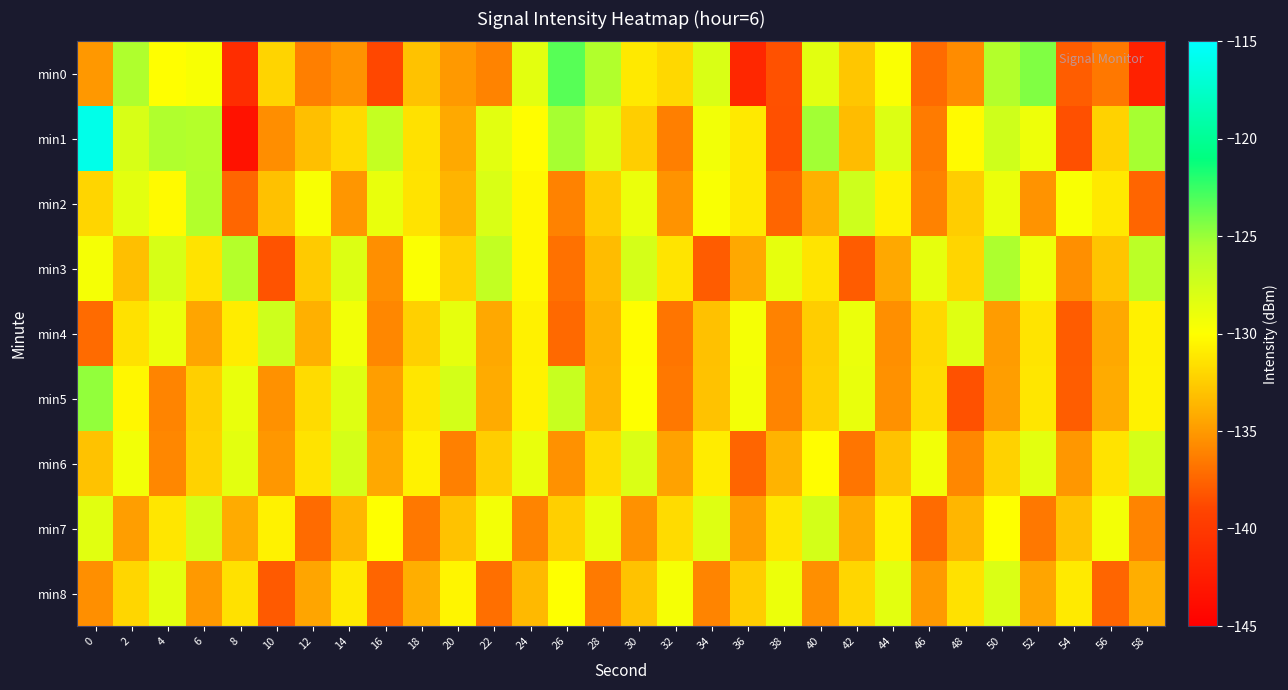

Reading left to right, transcribe all the data shown in this chart.

min0: 0=-135.1	2=-125.7	4=-130.0	6=-129.6	8=-141.1	10=-132.1	12=-136.3	14=-135.3	16=-138.9	18=-133.0	20=-135.0	22=-136.1	24=-128.5	26=-123.3	28=-125.8	30=-131.1	32=-131.9	34=-127.9	36=-141.5	38=-138.4	40=-128.4	42=-132.9	44=-129.7	46=-137.2	48=-135.7	50=-125.9	52=-124.3	54=-137.8	56=-136.6	58=-142.0
min1: 0=-116.1	2=-127.9	4=-125.7	6=-125.9	8=-143.4	10=-135.5	12=-133.2	14=-131.8	16=-126.8	18=-131.5	20=-134.2	22=-128.4	24=-130.1	26=-125.3	28=-127.9	30=-132.4	32=-136.2	34=-129.3	36=-131.1	38=-138.4	40=-125.2	42=-133.3	44=-128.1	46=-136.4	48=-130.2	50=-127.3	52=-129.1	54=-138.4	56=-132.2	58=-125.3
min2: 0=-132.1	2=-128.5	4=-130.2	6=-125.8	8=-137.4	10=-133.1	12=-129.6	14=-135.2	16=-128.8	18=-131.4	20=-133.7	22=-127.9	24=-130.3	26=-136.1	28=-132.5	30=-128.9	32=-135.3	34=-129.7	36=-131.1	38=-137.5	40=-133.9	42=-127.3	44=-130.7	46=-136.1	48=-132.5	50=-128.9	52=-135.3	54=-129.7	56=-131.1	58=-137.5
min3: 0=-129.5	2=-133.2	4=-127.8	6=-131.4	8=-125.9	10=-138.3	12=-132.6	14=-128.1	16=-135.5	18=-129.8	20=-132.2	22=-126.7	24=-130.3	26=-136.9	28=-133.3	30=-127.7	32=-131.3	34=-137.9	36=-134.3	38=-128.7	40=-131.3	42=-137.9	44=-134.3	46=-128.7	48=-132.1	50=-125.5	52=-129.1	54=-135.5	56=-132.9	58=-126.3
min4: 0=-137.2	2=-131.5	4=-128.9	6=-134.5	8=-130.9	10=-127.3	12=-133.9	14=-129.3	16=-135.9	18=-132.3	20=-128.7	22=-134.3	24=-130.7	26=-137.3	28=-133.7	30=-130.1	32=-136.7	34=-133.1	36=-129.5	38=-136.1	40=-132.5	42=-128.9	44=-135.5	46=-131.9	48=-128.3	50=-134.9	52=-131.3	54=-137.9	56=-134.3	58=-130.7
min5: 0=-124.8	2=-130.4	4=-136.0	6=-132.4	8=-128.8	10=-135.4	12=-131.8	14=-128.2	16=-134.8	18=-131.2	20=-127.6	22=-134.2	24=-130.6	26=-127.0	28=-133.6	30=-130.0	32=-136.6	34=-133.0	36=-129.4	38=-136.0	40=-132.4	42=-128.8	44=-135.4	46=-131.8	48=-138.4	50=-134.8	52=-131.2	54=-137.8	56=-134.2	58=-130.6
min6: 0=-133.0	2=-129.3	4=-135.9	6=-132.2	8=-128.5	10=-135.1	12=-131.4	14=-127.7	16=-134.3	18=-130.6	20=-136.2	22=-132.5	24=-128.8	26=-135.4	28=-131.7	30=-128.0	32=-134.6	34=-130.9	36=-137.5	38=-133.8	40=-130.1	42=-136.7	44=-133.0	46=-129.3	48=-135.9	50=-132.2	52=-128.5	54=-135.1	56=-131.4	58=-127.7
min7: 0=-128.4	2=-134.8	4=-131.2	6=-127.6	8=-134.2	10=-130.6	12=-137.2	14=-133.6	16=-130.0	18=-136.6	20=-133.0	22=-129.4	24=-136.0	26=-132.4	28=-128.8	30=-135.4	32=-131.8	34=-128.2	36=-134.8	38=-131.2	40=-127.6	42=-134.2	44=-130.6	46=-137.2	48=-133.6	50=-130.0	52=-136.6	54=-133.0	56=-129.4	58=-136.0
min8: 0=-135.5	2=-132.0	4=-128.5	6=-135.0	8=-131.5	10=-138.0	12=-134.5	14=-131.0	16=-137.5	18=-134.0	20=-130.5	22=-137.0	24=-133.5	26=-130.0	28=-136.5	30=-133.0	32=-129.5	34=-136.0	36=-132.5	38=-129.0	40=-135.5	42=-132.0	44=-128.5	46=-135.0	48=-131.5	50=-128.0	52=-134.5	54=-131.0	56=-137.5	58=-134.0